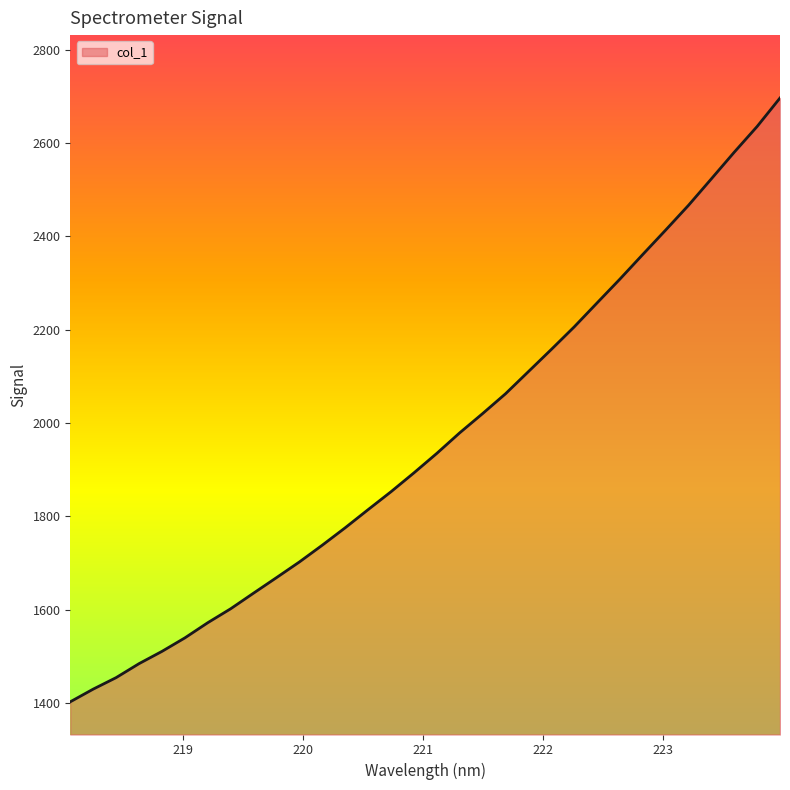

Where does the data first go above 1934?

221.1174